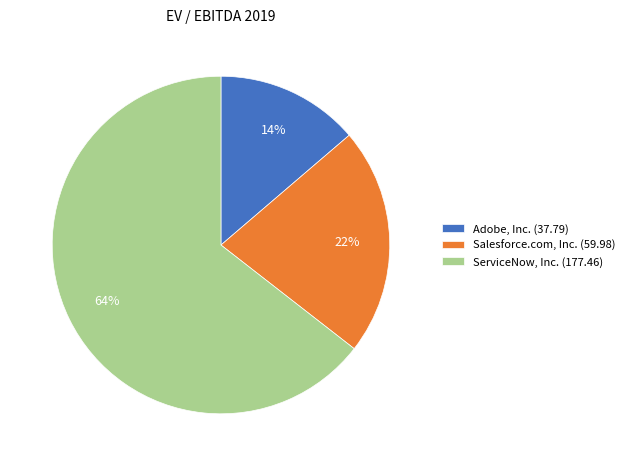

To the nearest percent, what is the average slice percentage?

33%